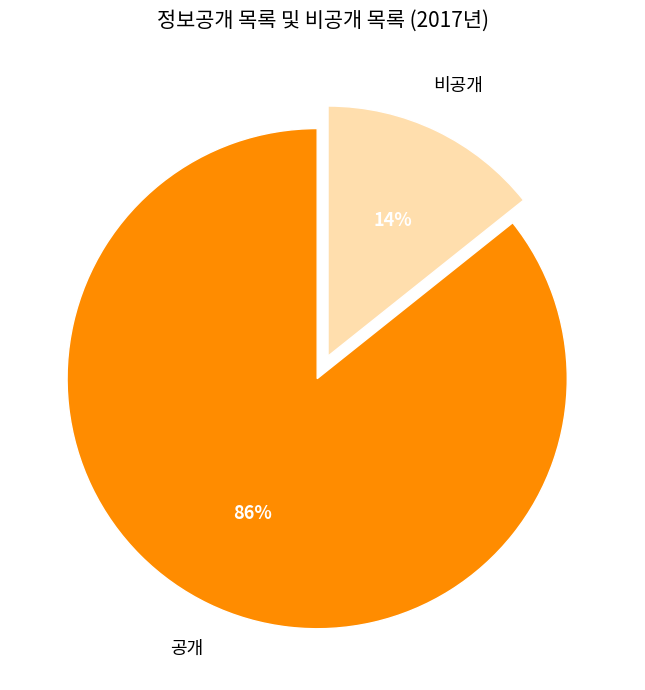

Does any single category account for the majority?

Yes